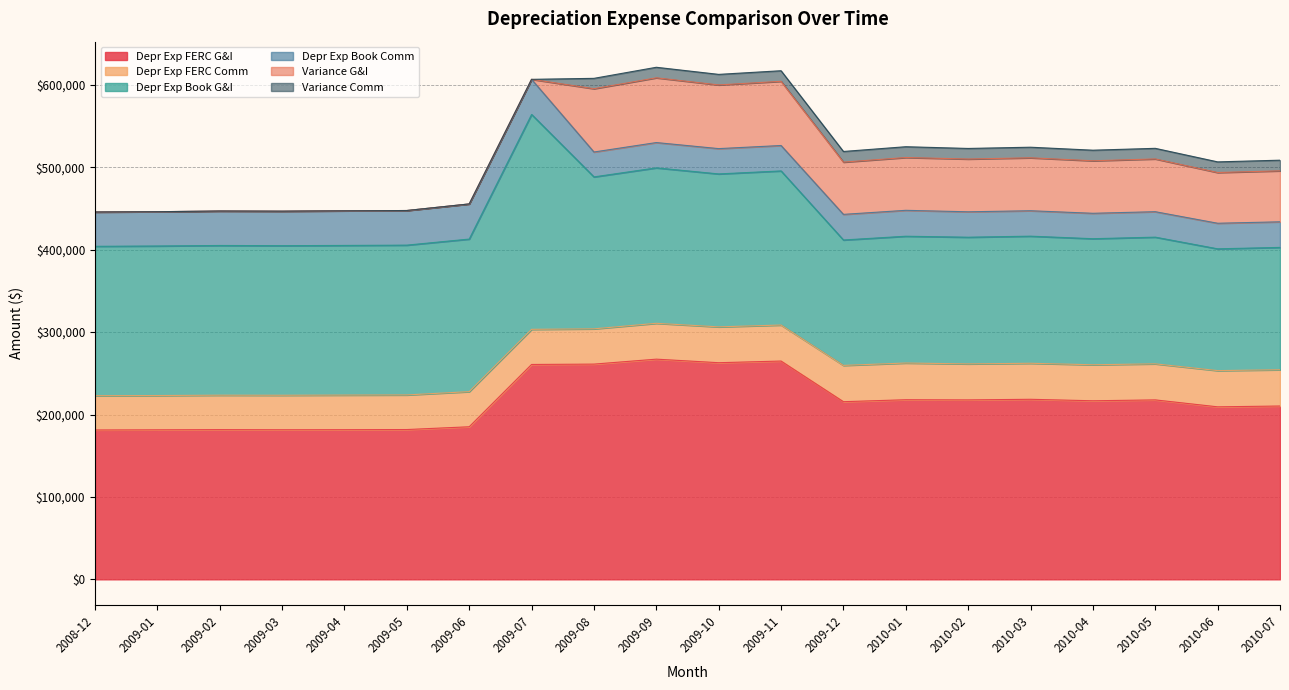

True or false: Depr Exp FERC G&I has a value of 181649.3 at 2009-02.

True